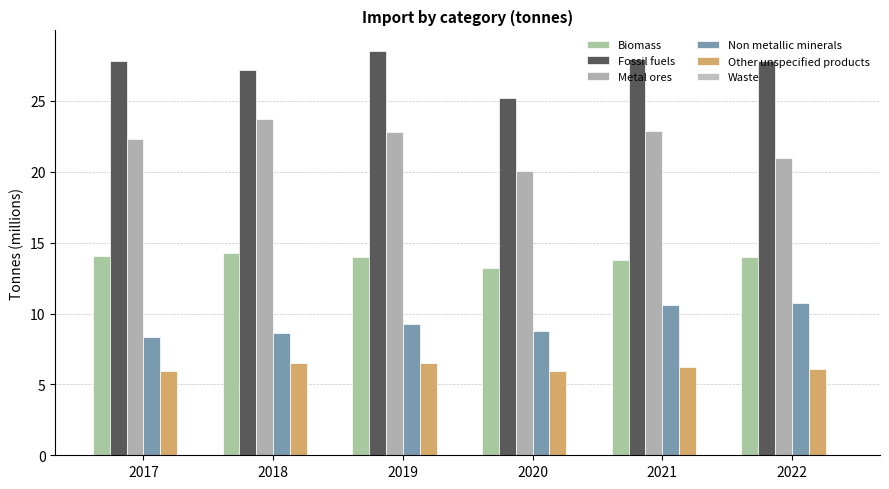

Count the number of categories in the chart.

6